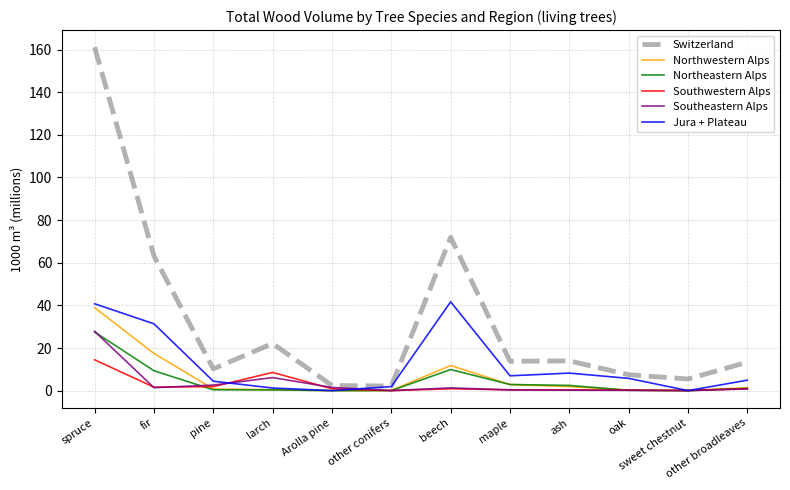

Between fir and maple, which series saw the biggest shift?

Switzerland